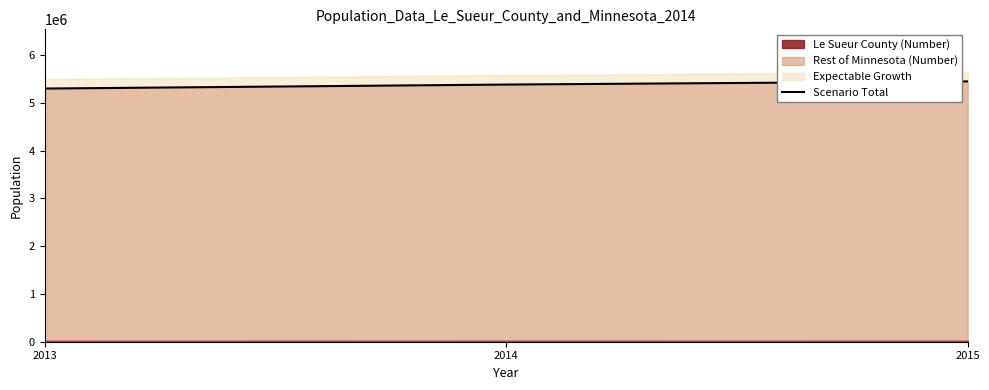

At which category does the chart reach its peak across all series?

2015